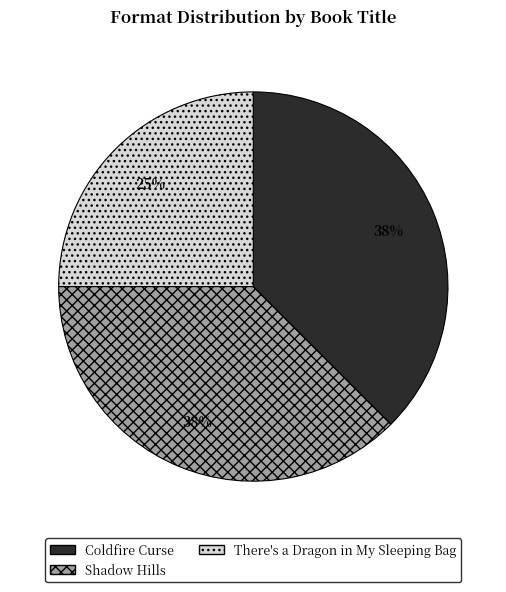

To the nearest percent, what is the average slice percentage?

33%